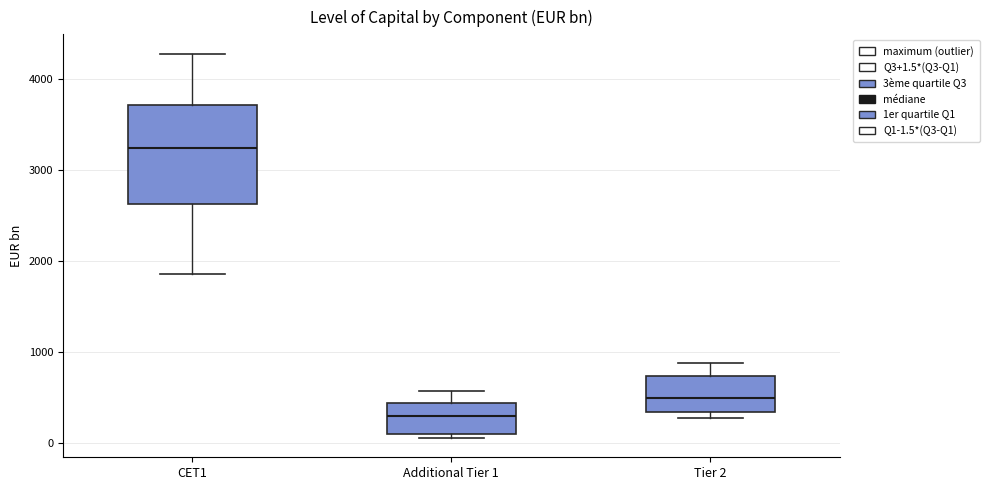

Reading left to right, transcribe this box plot: for each box, give where its median line is, the range the box spans, and where its two whiskers end, as read against the y-axis. The values are not printed on the chart, so give them approximately, as read against the axis.

CET1: median 3200, box 2600 to 3700, whiskers 1900 to 4300
Additional Tier 1: median 300, box 100 to 400, whiskers 100 (just below the box's lower edge) to 600
Tier 2: median 500, box 300 to 700, whiskers 300 (just below the box's lower edge) to 900